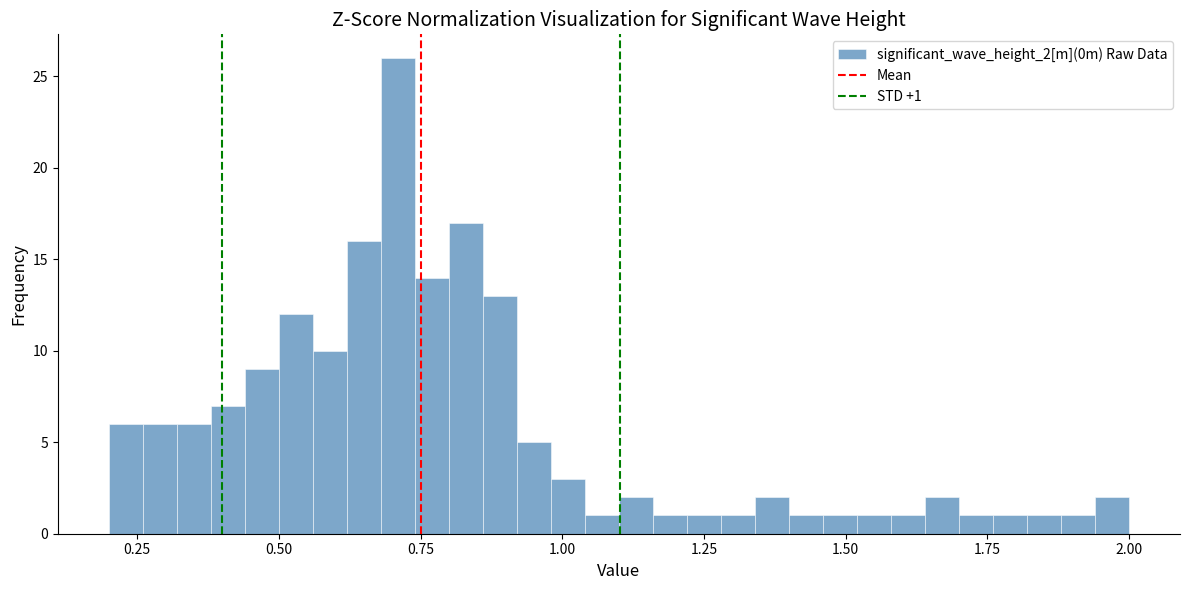

Read against the x-axis, roughly where is the centre of the tallest bar?

0.70